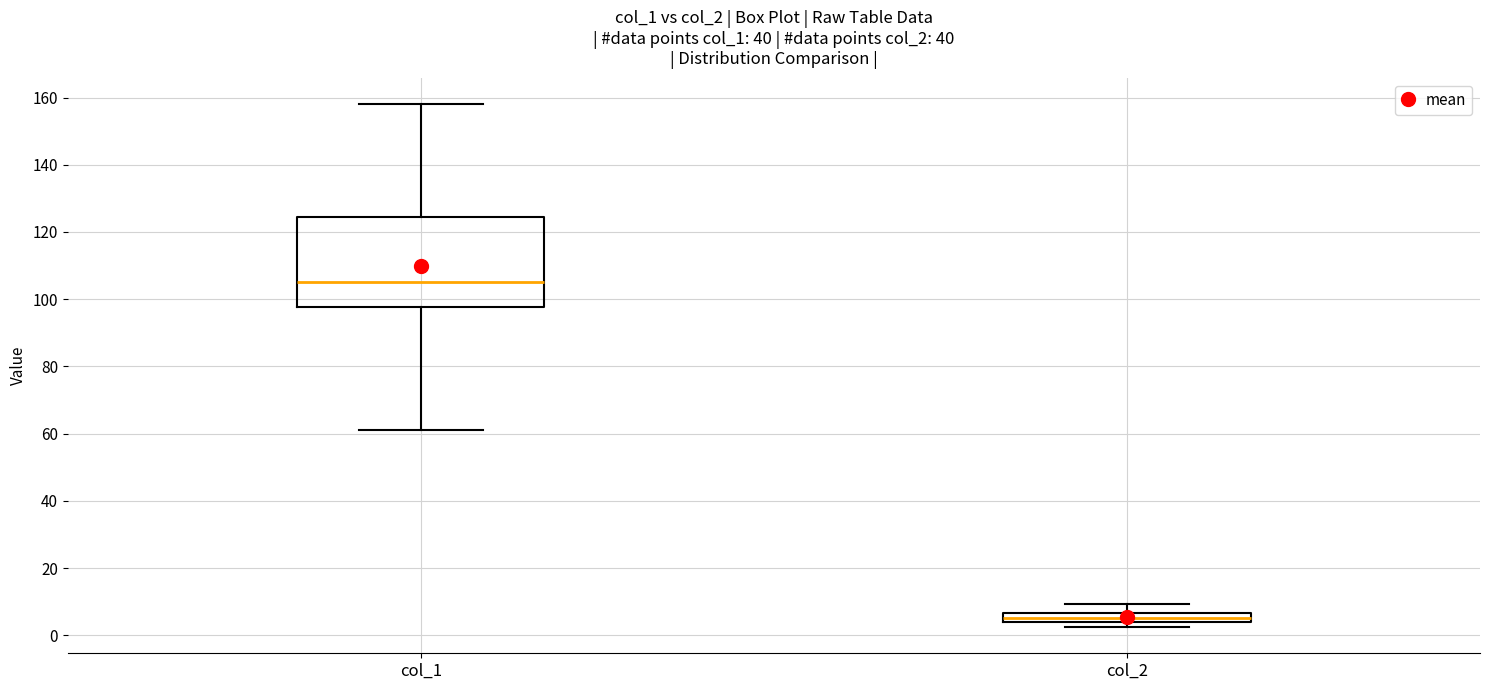

Where does the upper whisker of the box for col_1 end on the y-axis? The values are not printed on the chart, so give them approximately, as read against the axis.

158